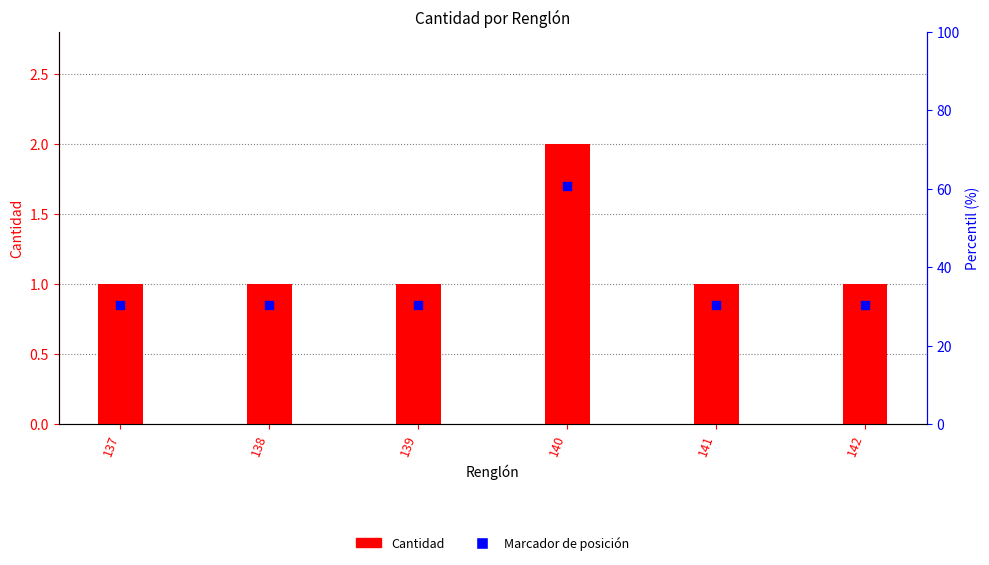

Which series reaches the minimum Y coordinate?

Marcador de posición